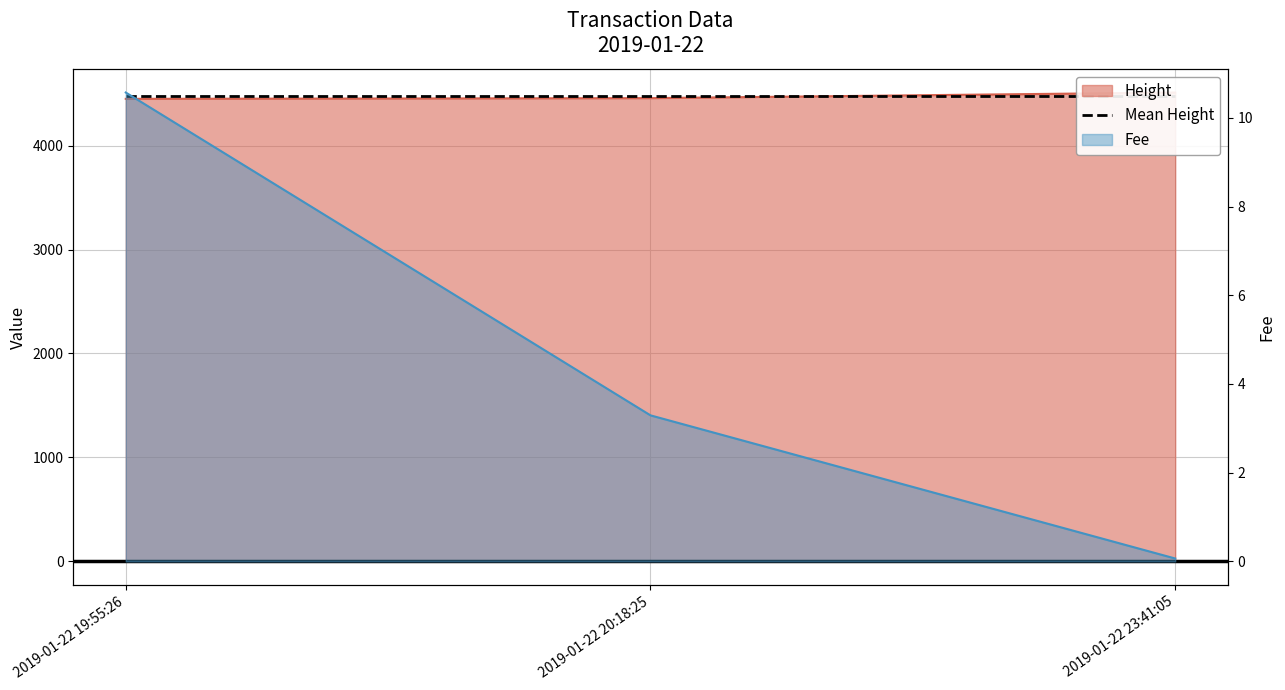

At 2019-01-22 23:41:05, list the series in order from smallest to largest.

Fee, Height